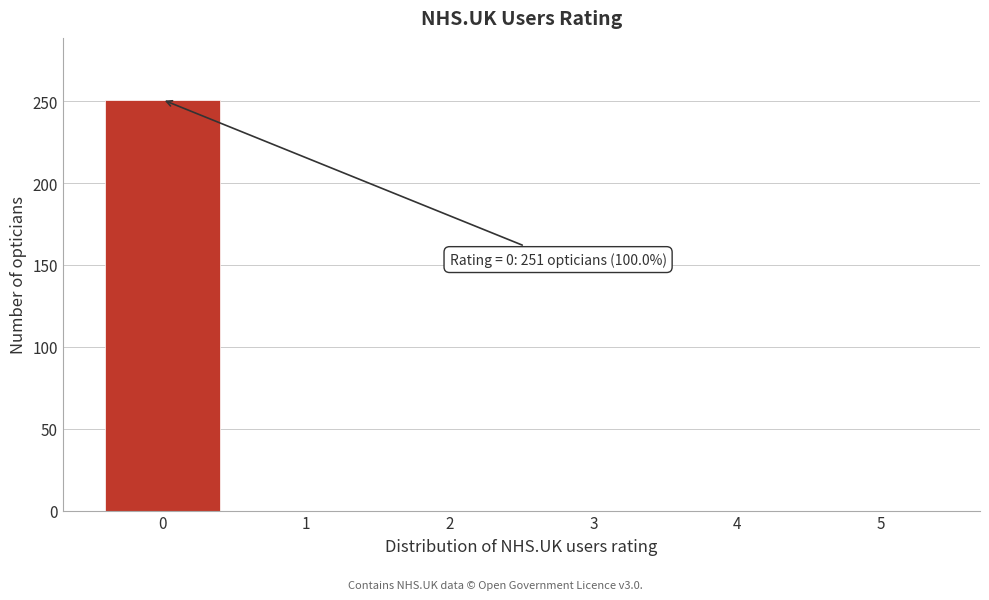

Reading left to right, transcribe all the data shown in this chart.

0=251	1=0	2=0	3=0	4=0	5=0